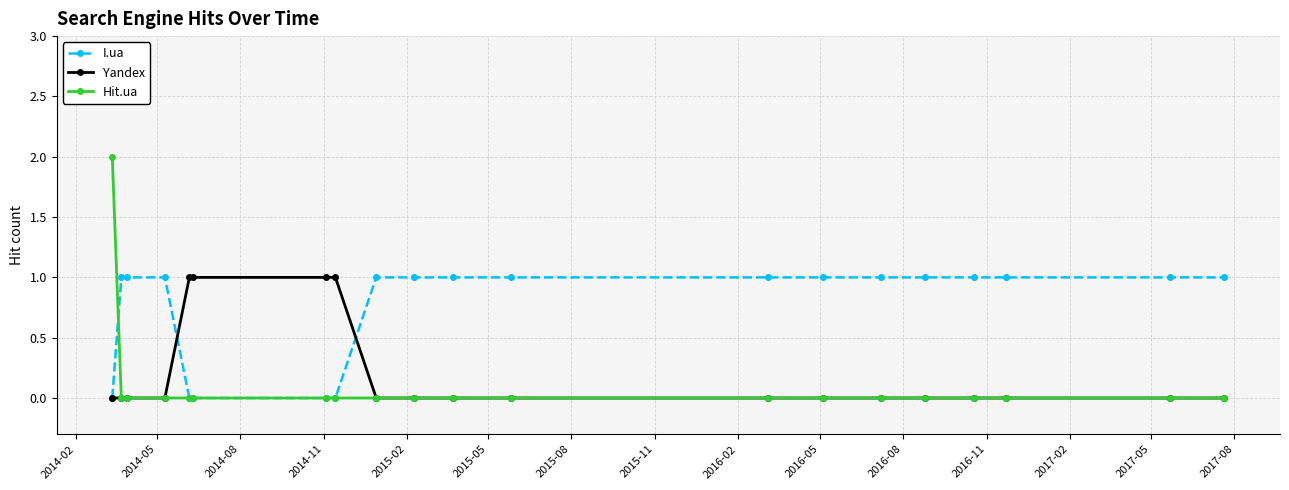

What is the sum of all I.ua values?

15